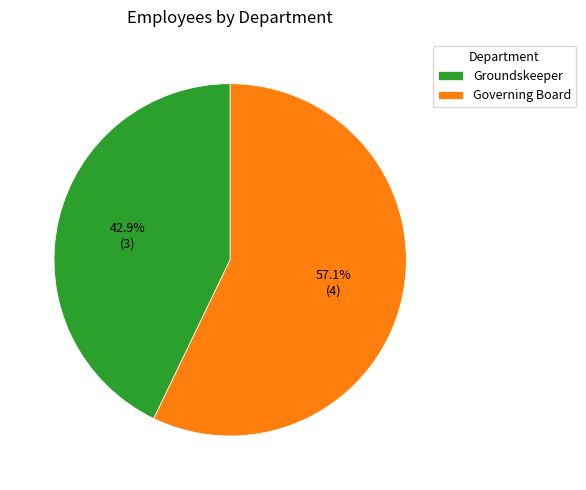

To the nearest percent, what is the average slice percentage?

50%